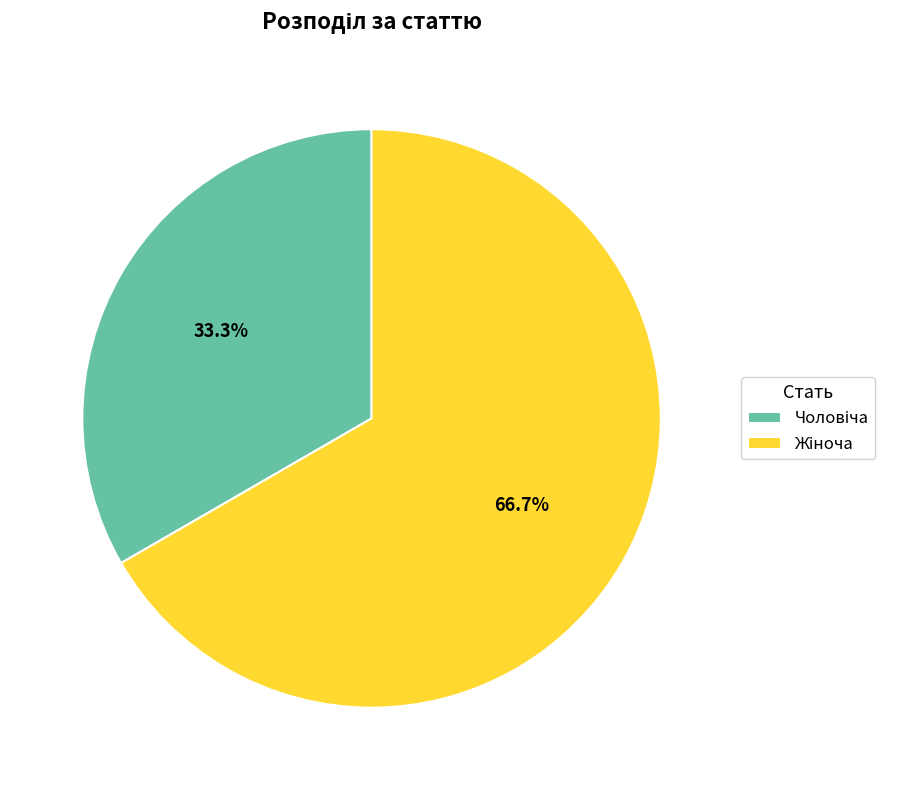

Is there a majority slice in this chart?

Yes